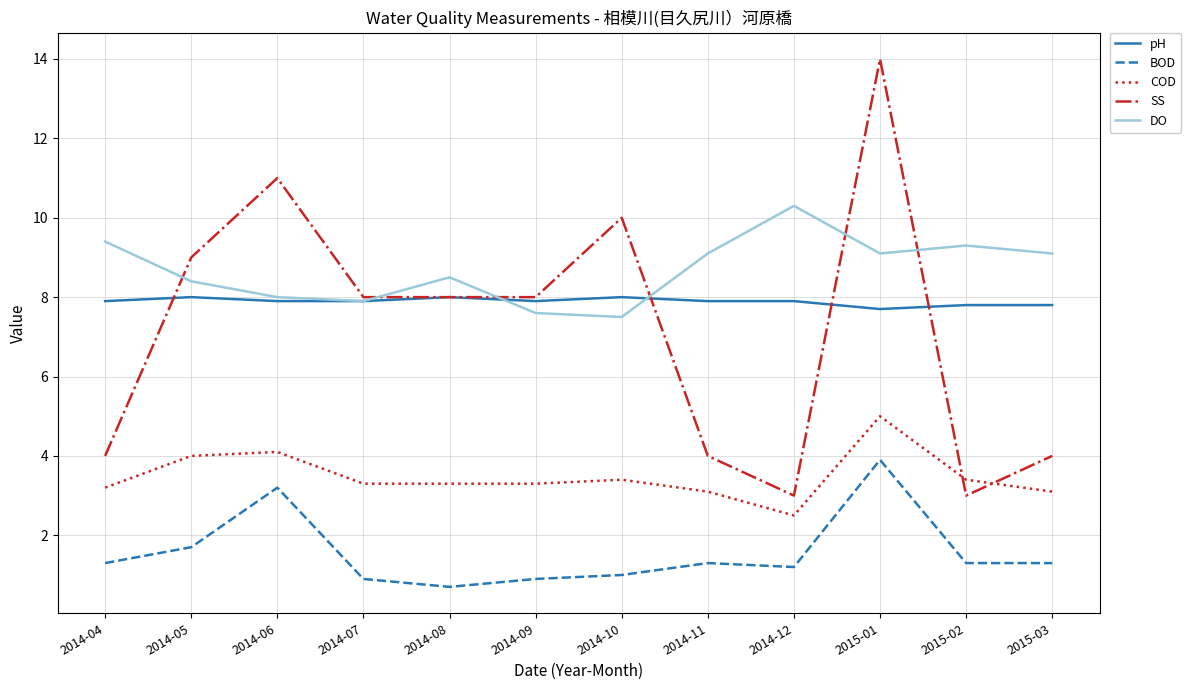

What is the total value across all series at 2014-11?

25.4